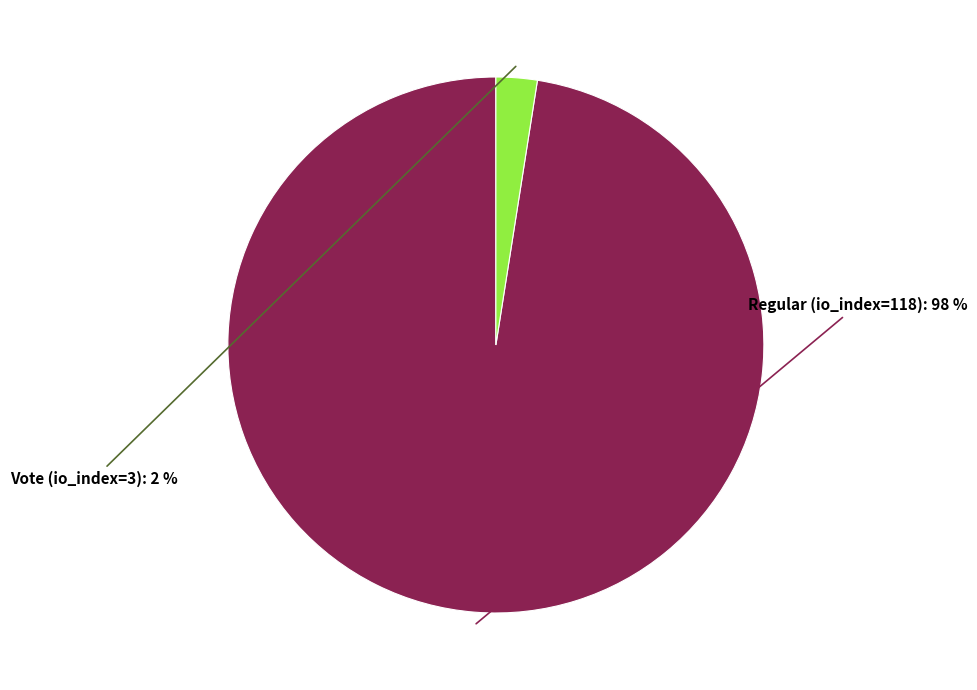

To the nearest percent, what is the average slice percentage?

50%